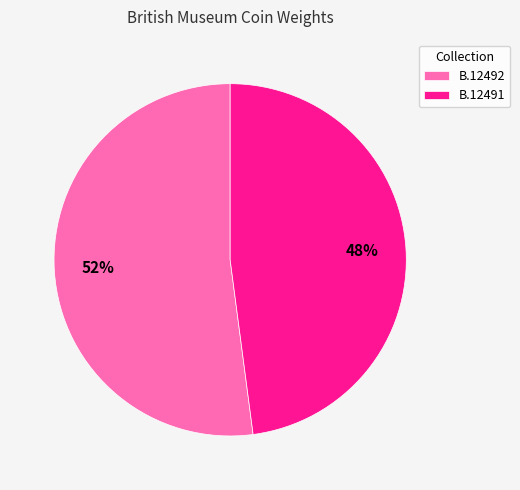

Do B.12492 and B.12491 together represent more than half of the pie?

Yes